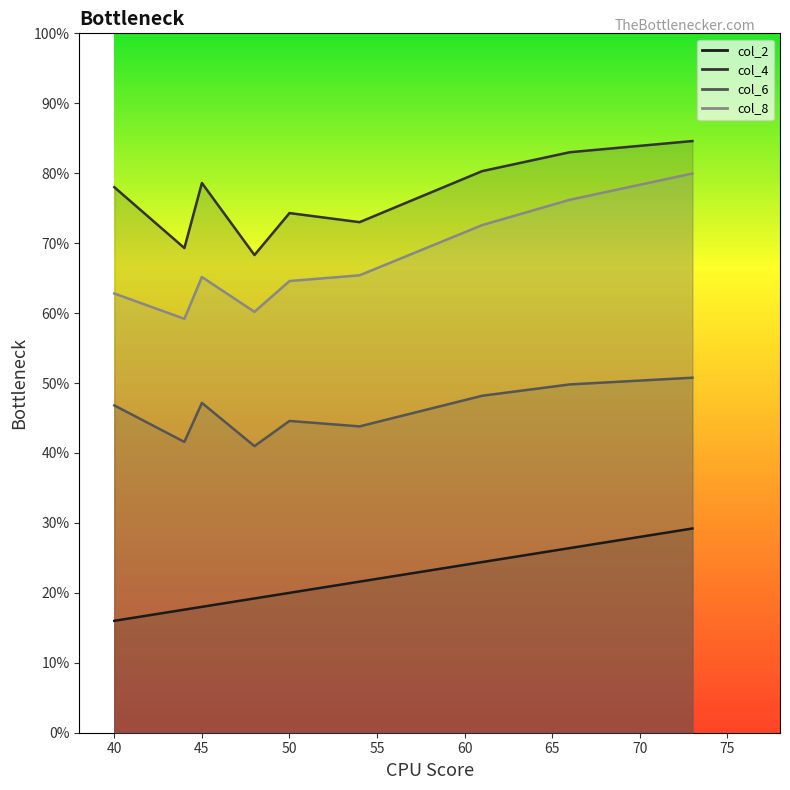

At 61, list the series in order from largest to smallest.

col_4, col_8, col_6, col_2